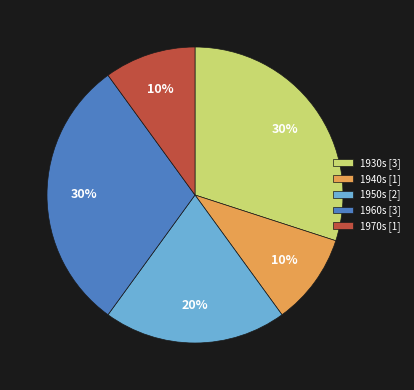

To the nearest percent, what portion does 1960s [3] represent?

30%